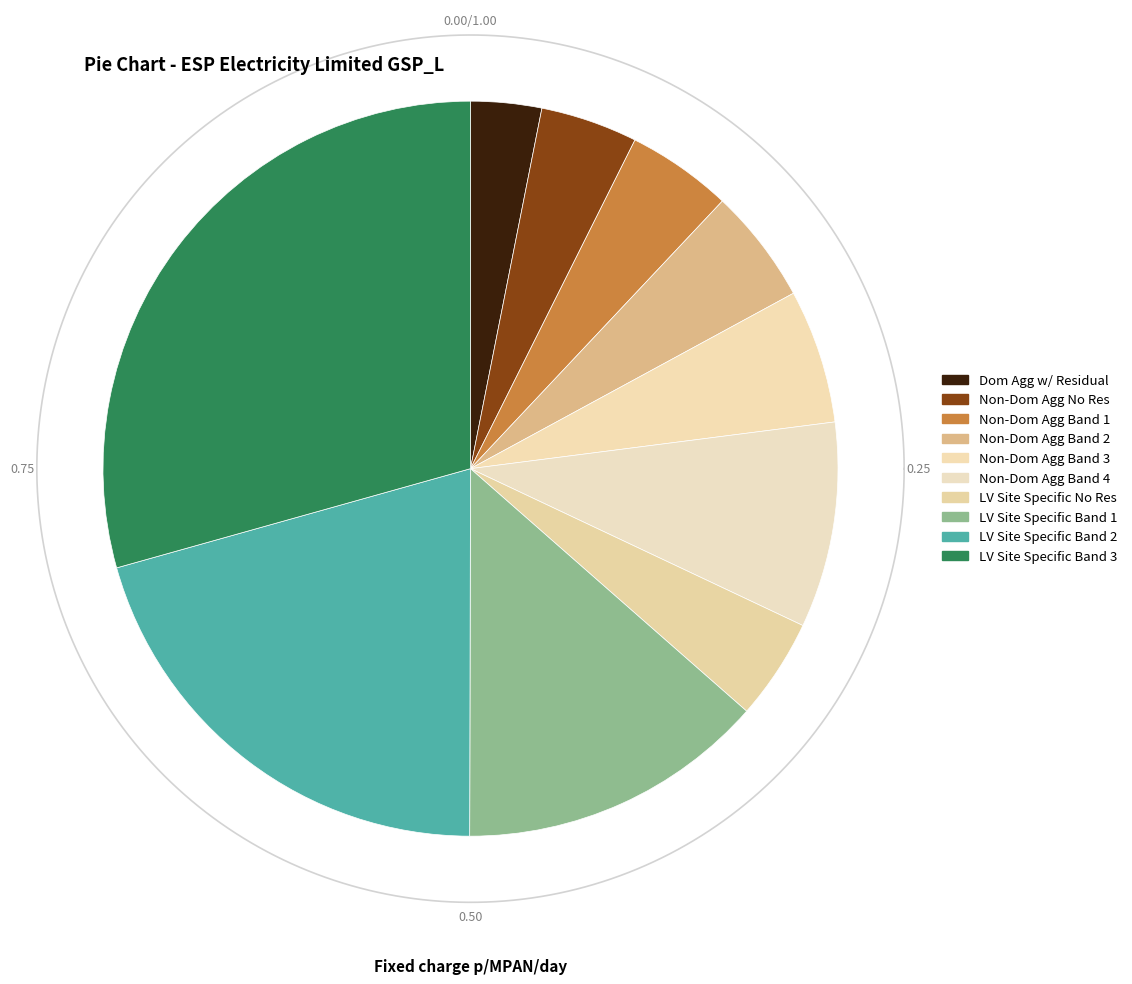

Rank the categories by value from highest to lowest.

LV Site Specific Band 3, LV Site Specific Band 2, LV Site Specific Band 1, Non-Domestic Aggregated or CT Band 4, Non-Domestic Aggregated or CT Band 3, Non-Domestic Aggregated or CT Band 2, Non-Domestic Aggregated or CT Band 1, LV Site Specific No Residual, Non-Domestic Aggregated or CT No Residual, Domestic Aggregated or CT with Residual